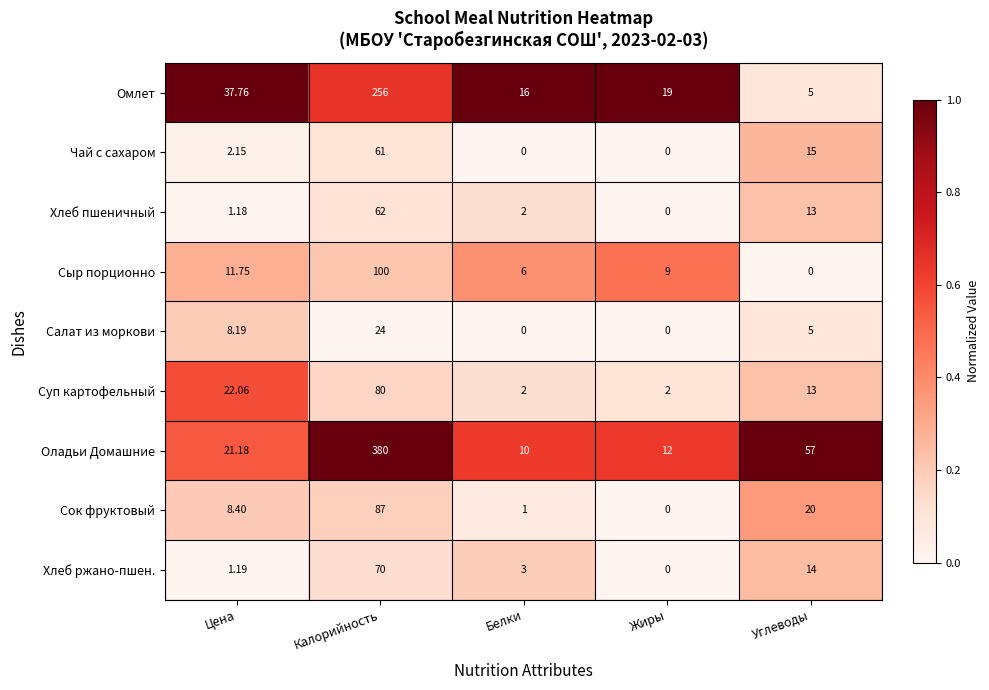

How many values in the Омлет series are below 19?

2